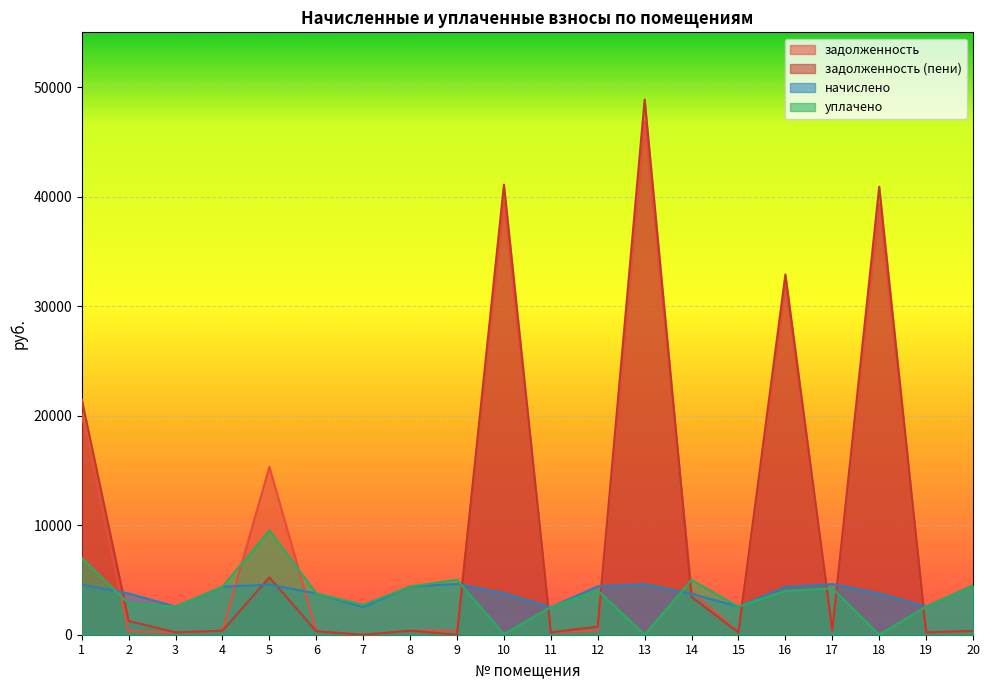

Where does the уплачено series first go above 3999?

1